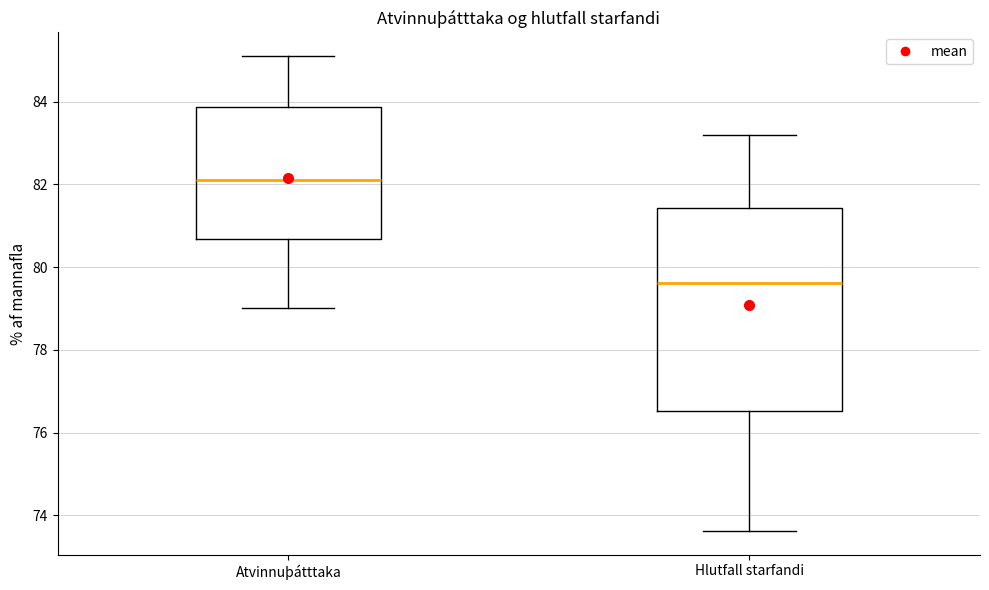

Where is the upper edge of the box for Hlutfall starfandi on the y-axis? The values are not printed on the chart, so give them approximately, as read against the axis.

81.4